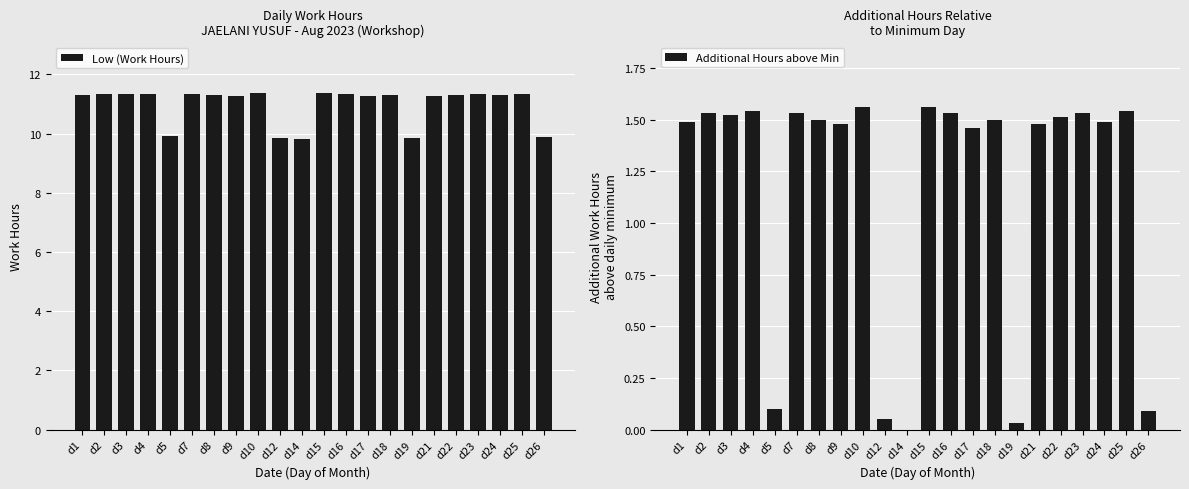

What is the maximum value for Additional Hours above Min?

1.6